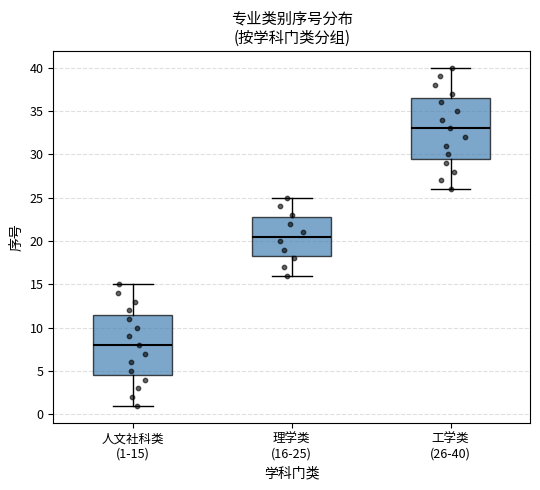

Reading left to right, transcribe this box plot: for each box, give where its median line is, the range the box spans, and where its two whiskers end, as read against the y-axis. The values are not printed on the chart, so give them approximately, as read against the axis.

人文社科类 (1-15): median 8.0, box 4.5 to 11.5, whiskers 1.0 to 15.0
理学类 (16-25): median 20.5, box 18.5 to 23.0, whiskers 16.0 to 25.0
工学类 (26-40): median 33.0, box 29.5 to 36.5, whiskers 26.0 to 40.0